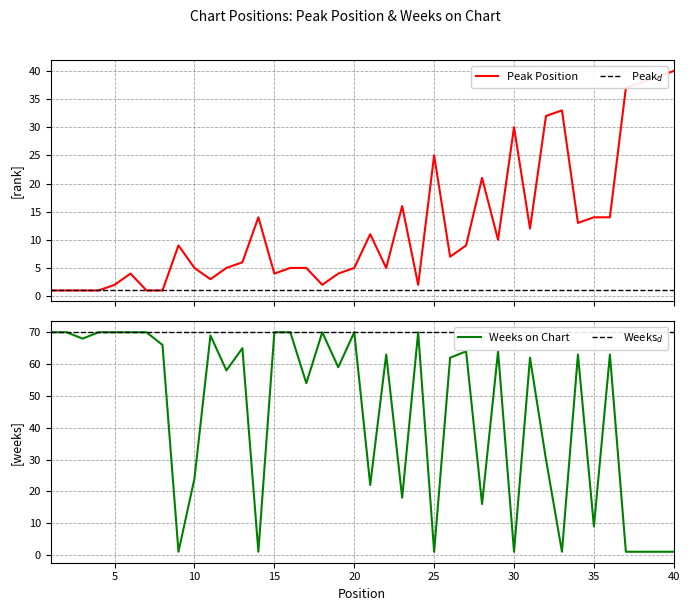

In Weeks on Chart, how many points are lower than both neighbors (excluding endpoints)?

13